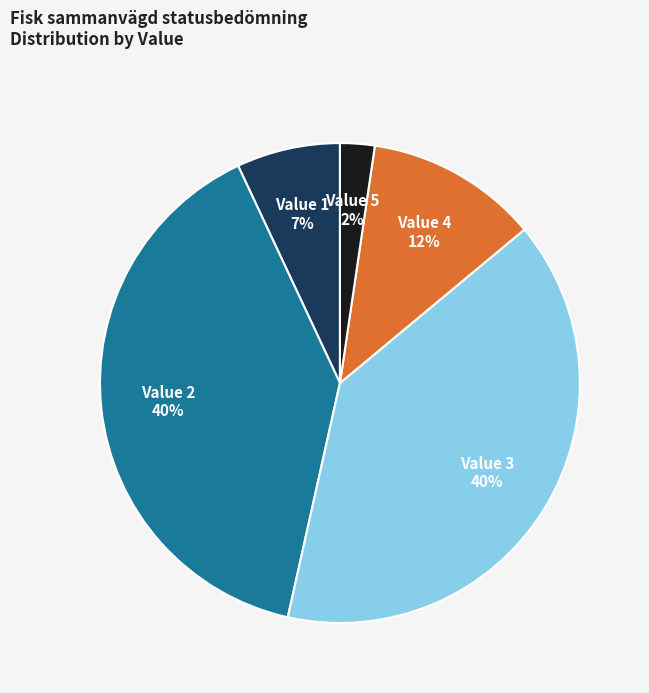

Is there any slice that represents more than half of the pie?

No